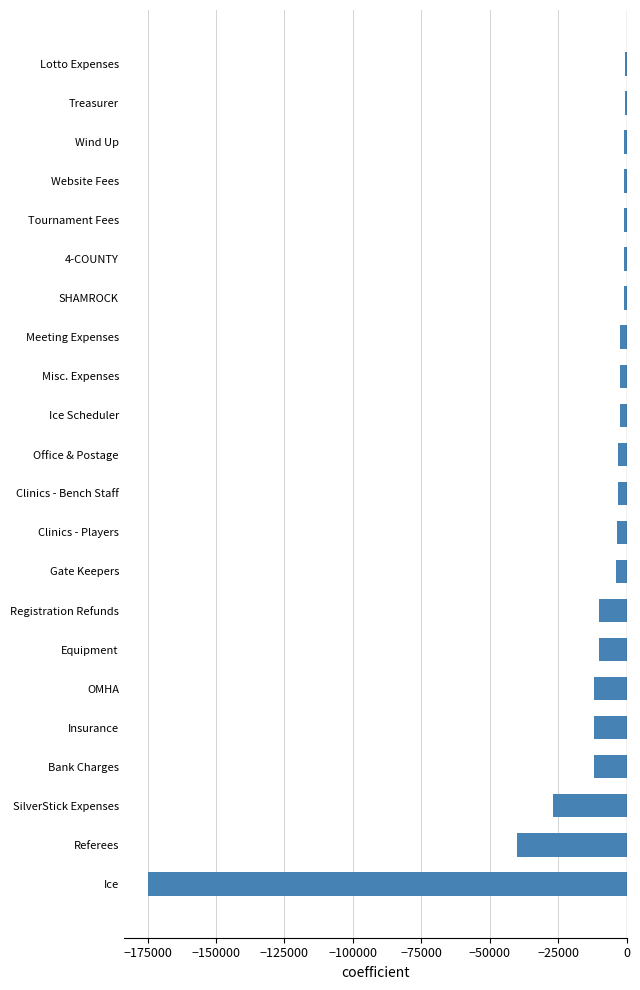

True or false: the data shows -4000 at Gate Keepers.

True